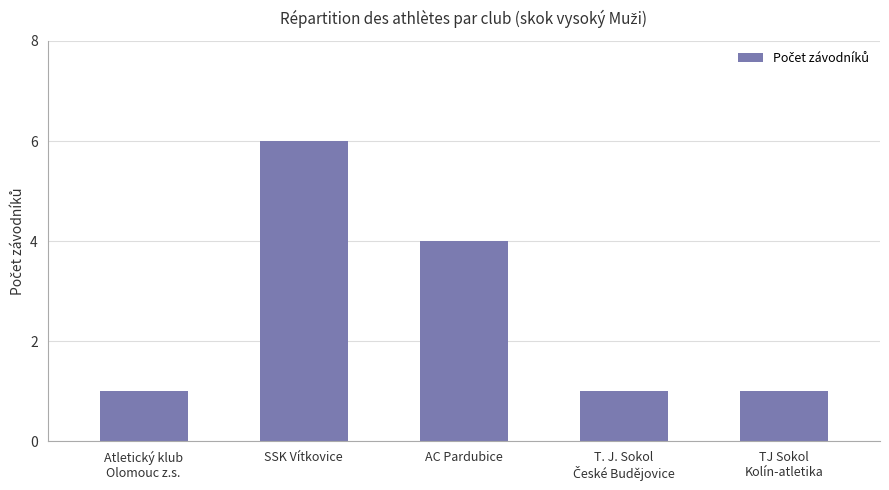

What position from the right is TJ Sokol
Kolín-atletika?

1